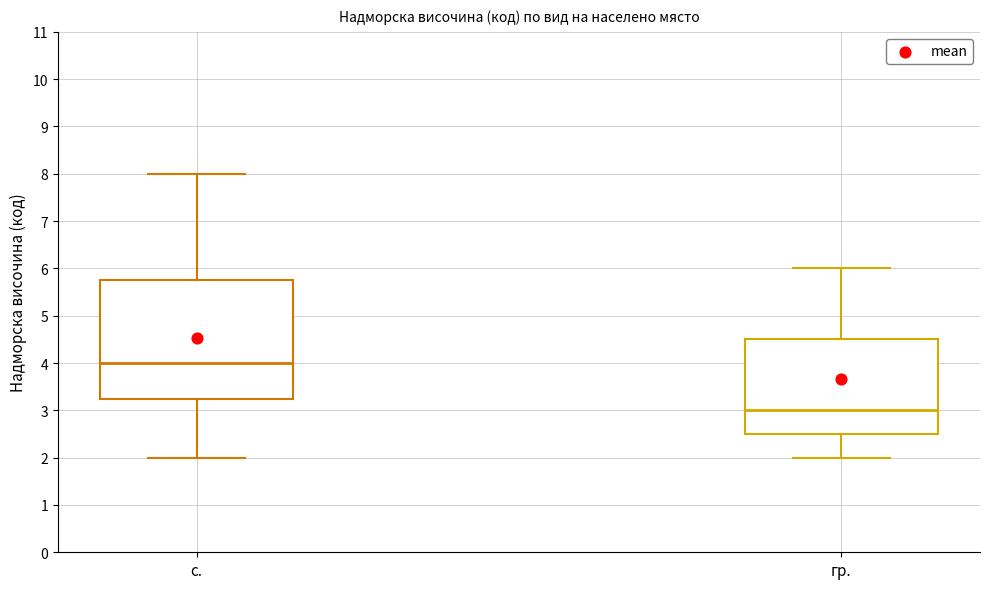

Which box has the highest median line?

с.